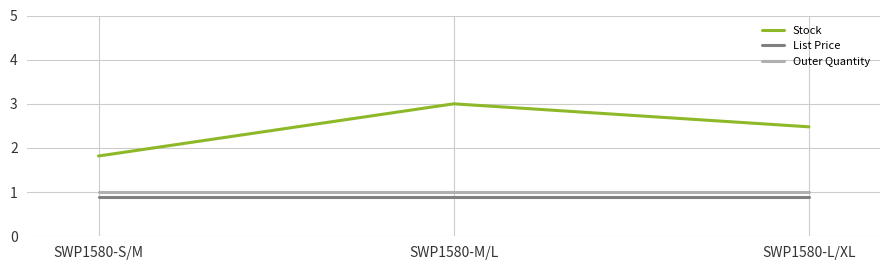

At which category is the sum across all series the highest?

SWP1580-M/L